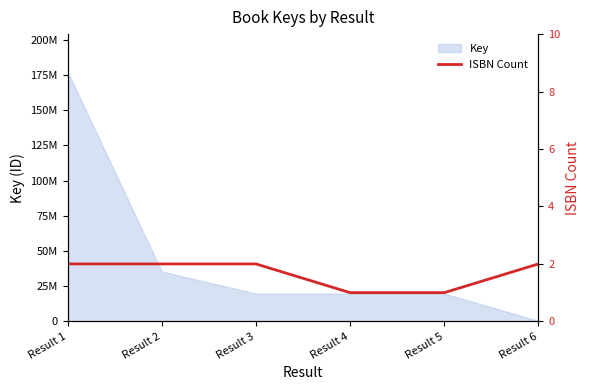

True or false: the data shows 1 at Result 6.

False